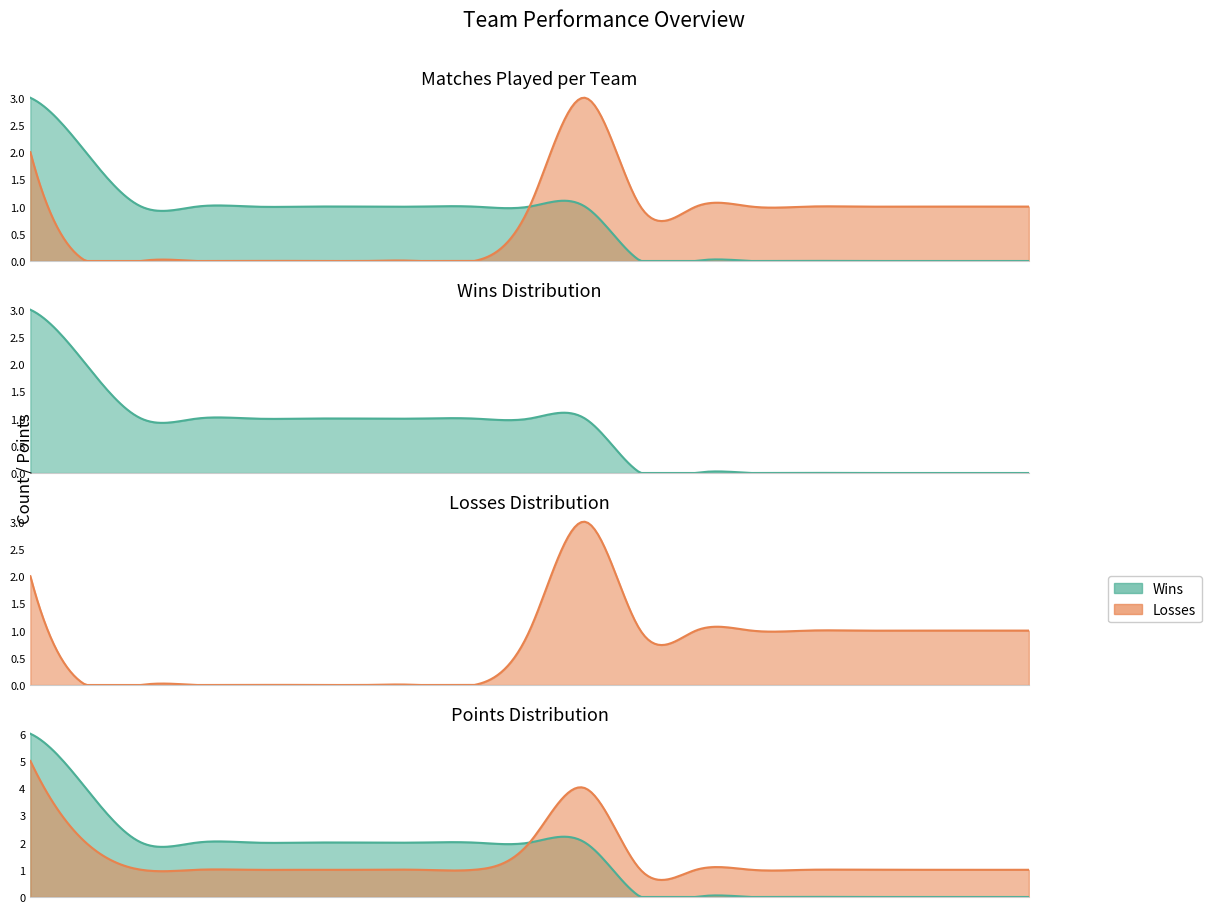

True or false: MAT and PTS cross at least once.

False